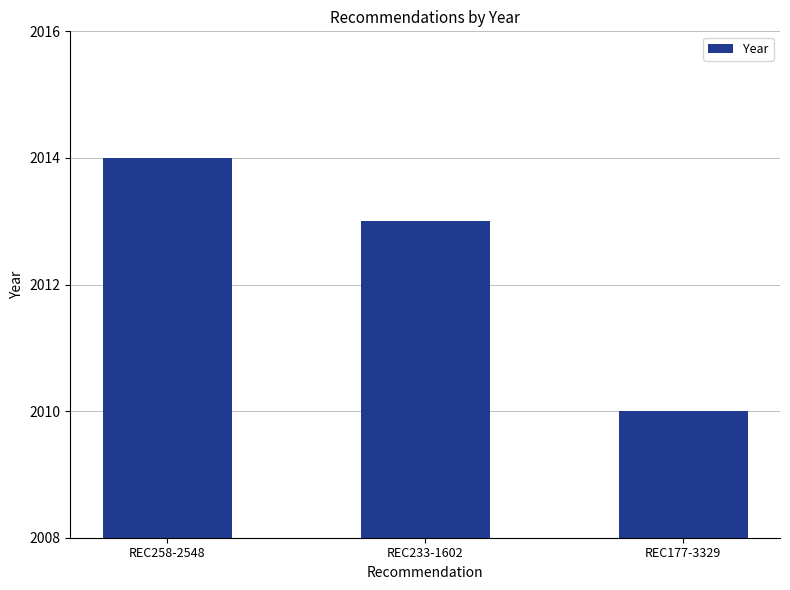

What is the label of the 3rd bar from the right?

REC258-2548